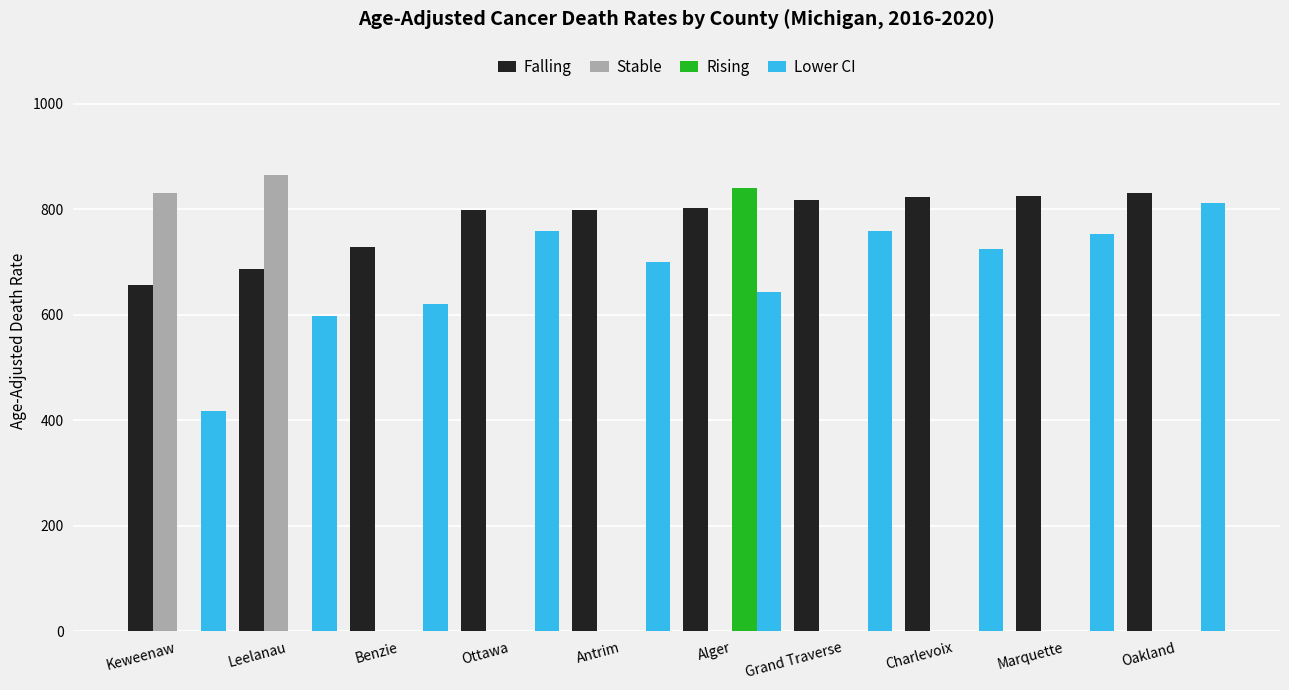

Between Leelanau and Marquette, which series saw the biggest shift?

Stable